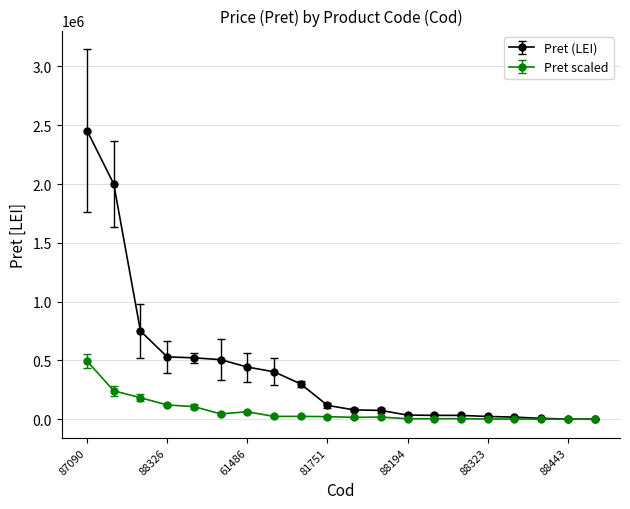

Which series has the largest range (max minus min)?

Pret (LEI)